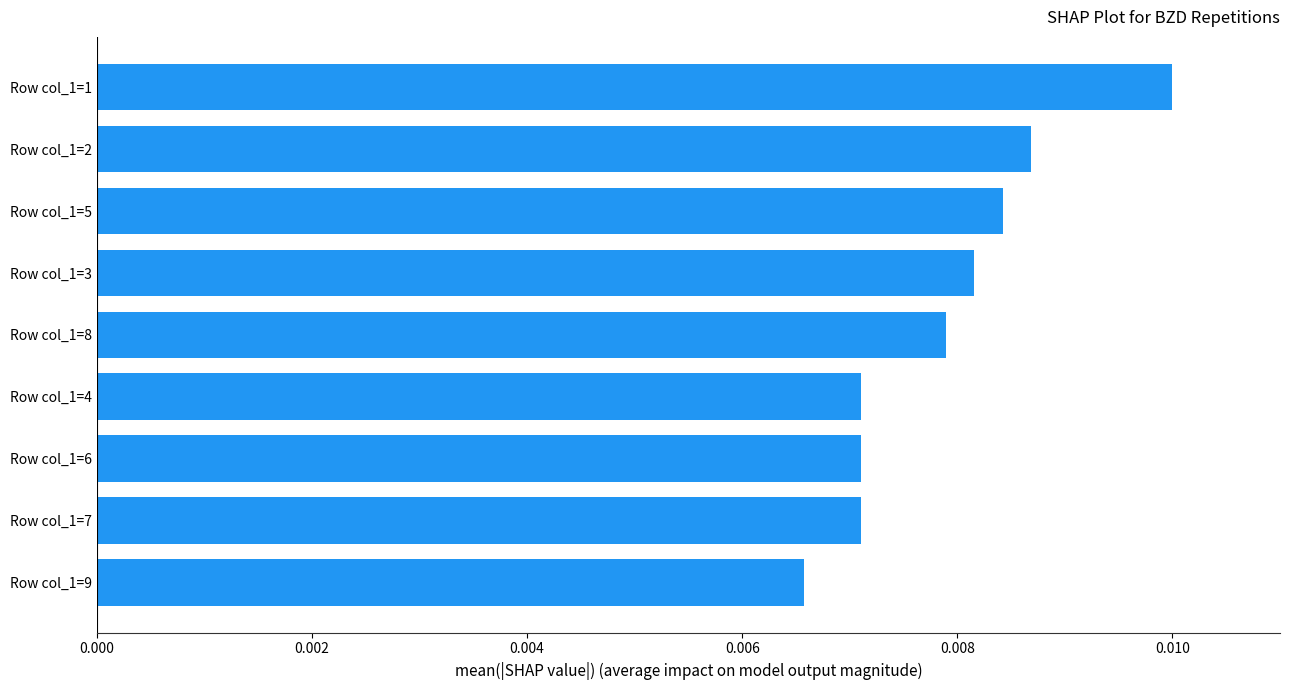

Between Row col_1=1 and Row col_1=3, which is larger?

Row col_1=1